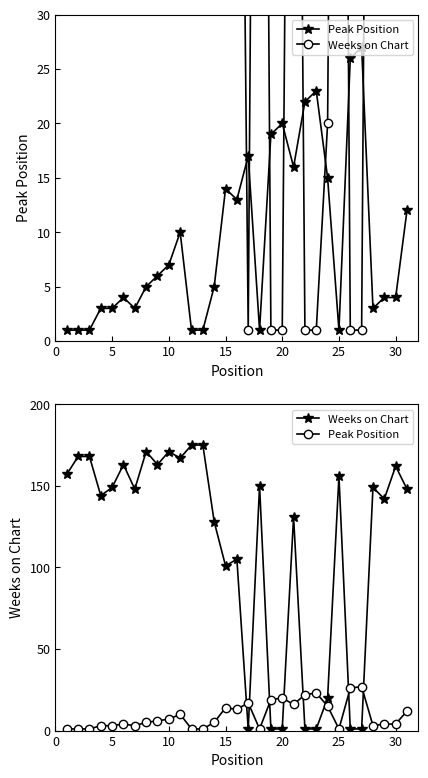

True or false: Peak Position has more than 0 interior local peaks.

True